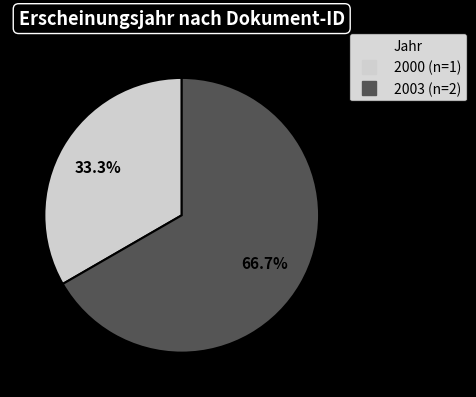

Does any single category account for the majority?

Yes